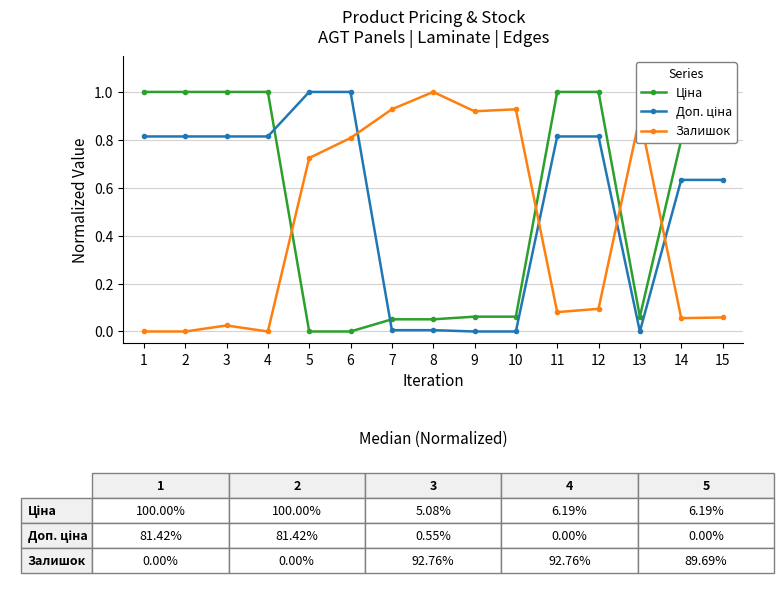

Does the chart display data point markers on the line(s)?

Yes